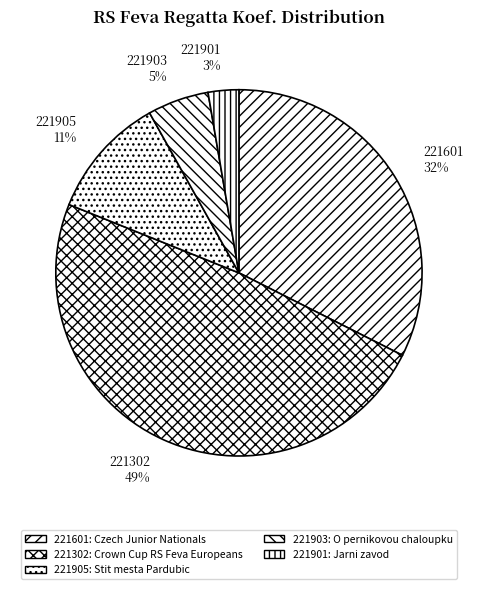

To the nearest percent, what is the difference between the 221901 and 221302 slice percentages?

46%